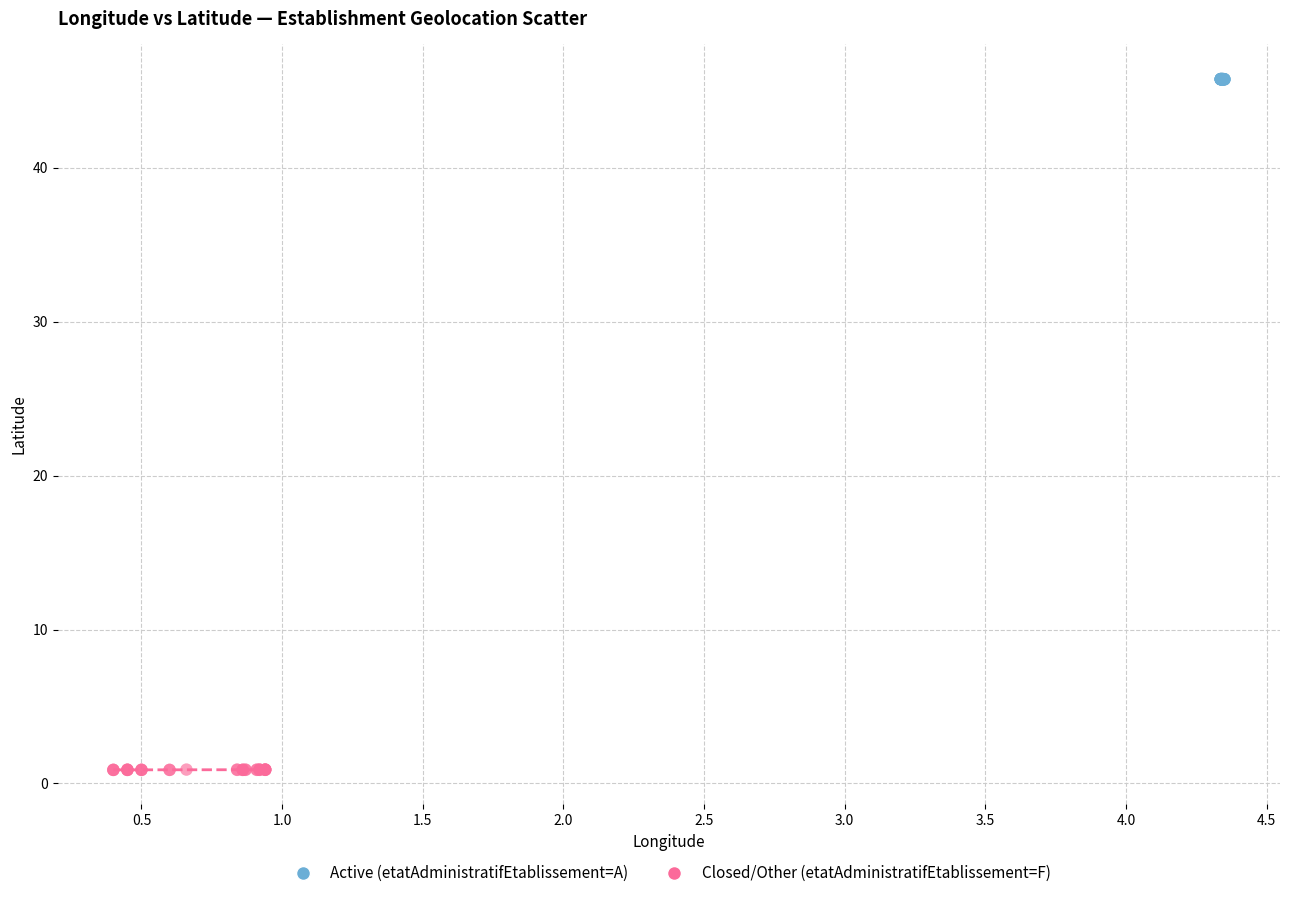

What are all the series names shown in the legend?

Active (etatAdministratifEtablissement=A), Closed/Other (etatAdministratifEtablissement=F)